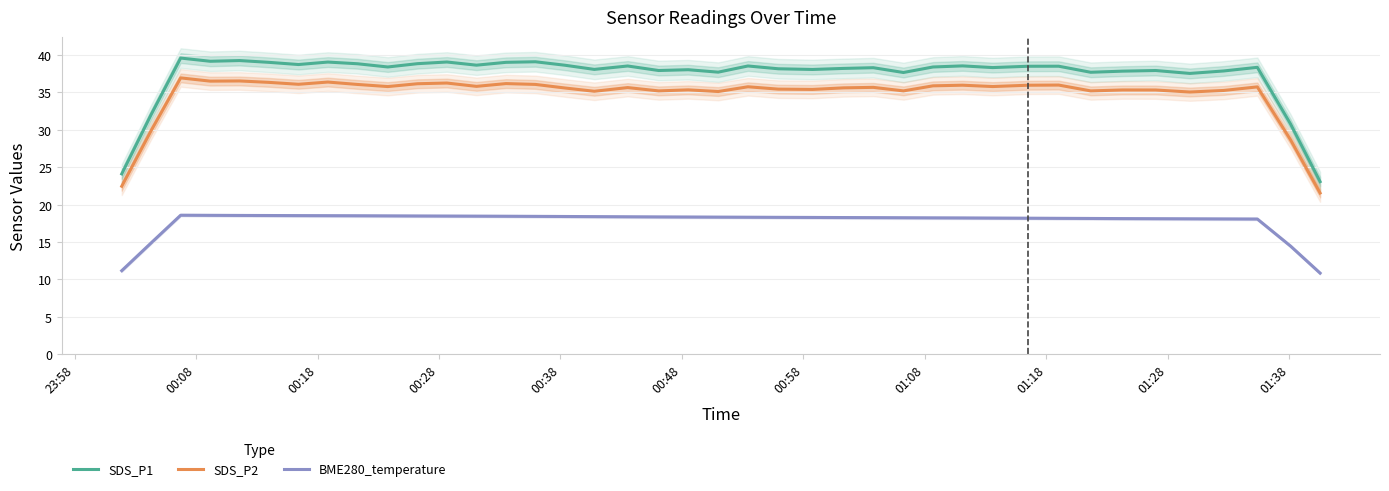

True or false: BME280_temperature and SDS_P1 cross at least once.

False